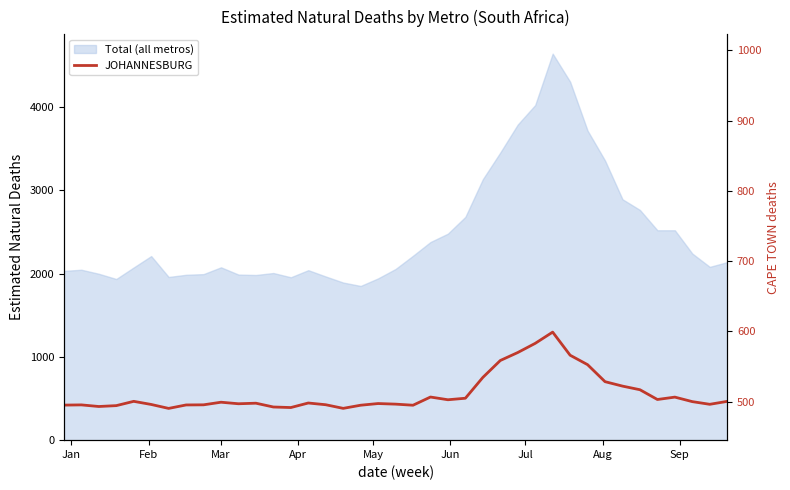

Count the number of data series in this chart.

2